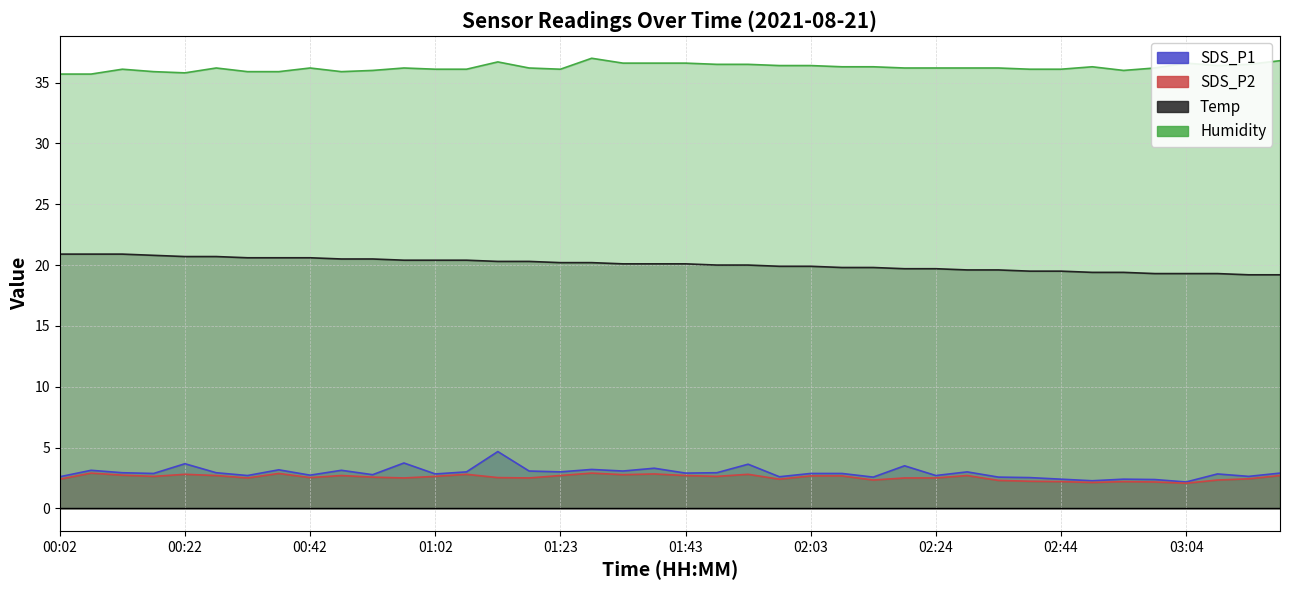

Where is the first local minimum for SDS_P1?

00:17